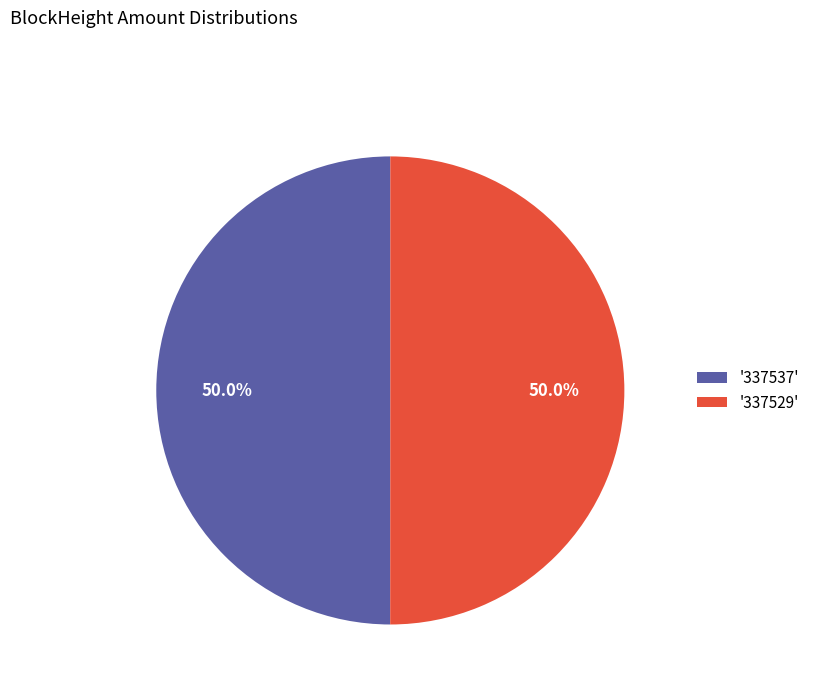

To the nearest percent, what is the difference between the largest and smallest slice percentages?

0%